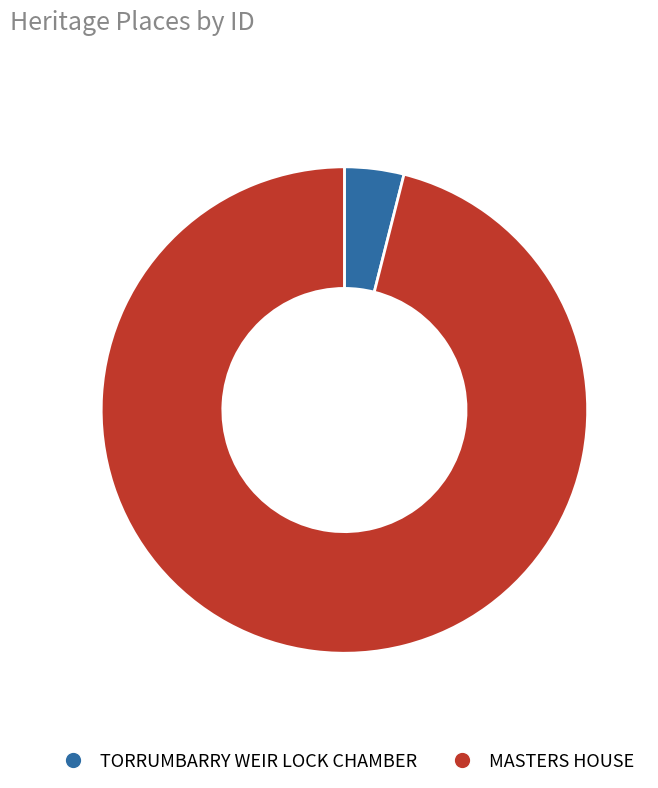

Rank the categories by value from lowest to highest.

TORRUMBARRY WEIR LOCK CHAMBER, MASTERS HOUSE